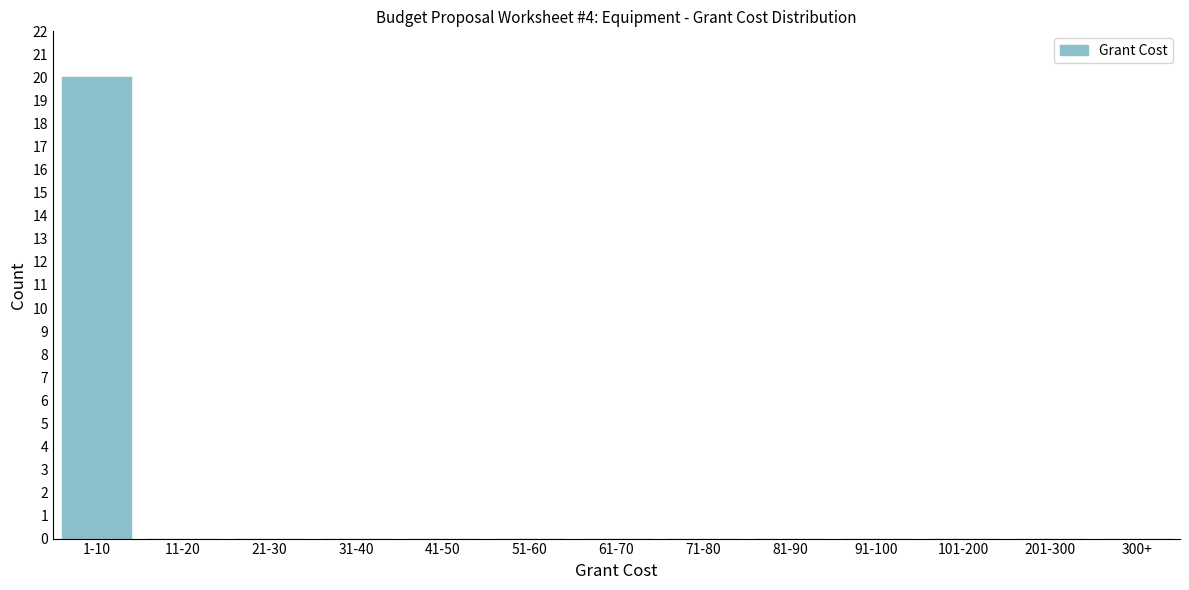

Reading left to right, list all the values displayed in this chart.

1-10=20	11-20=0	21-30=0	31-40=0	41-50=0	51-60=0	61-70=0	71-80=0	81-90=0	91-100=0	101-200=0	201-300=0	300+=0